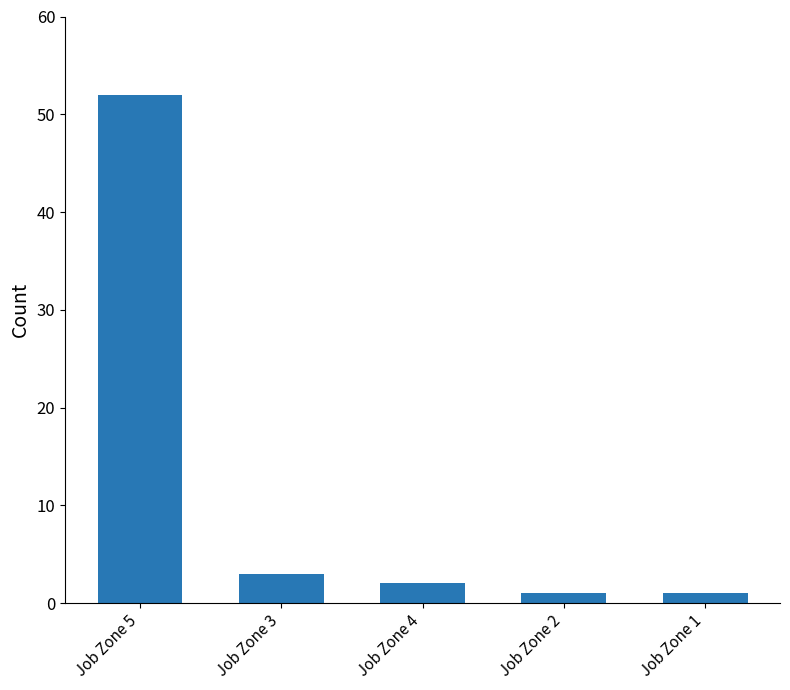

Are the bars horizontal?

No